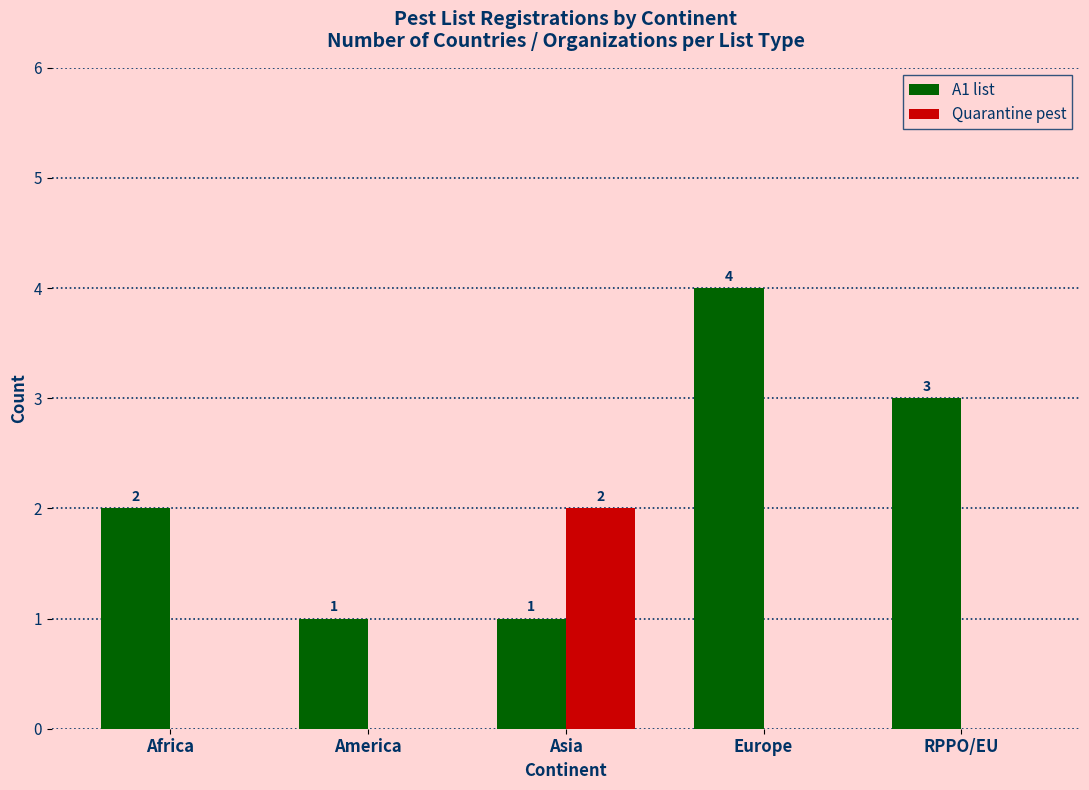

What is the greatest value displayed?

4